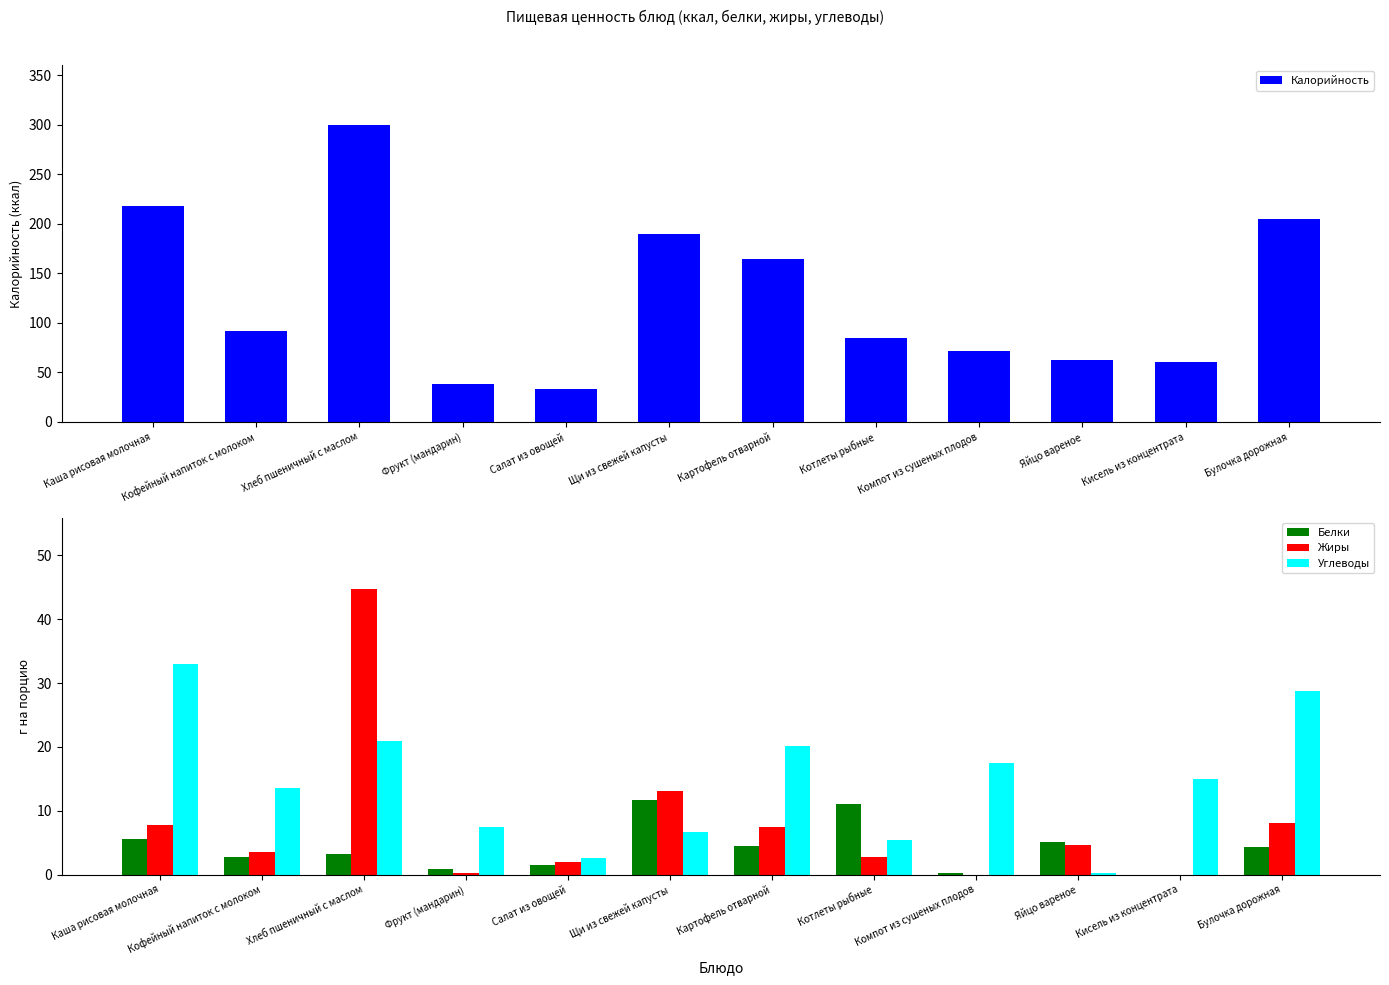

Between Хлеб пшеничный с маслом and Картофель отварной, which series saw the biggest shift?

Калорийность